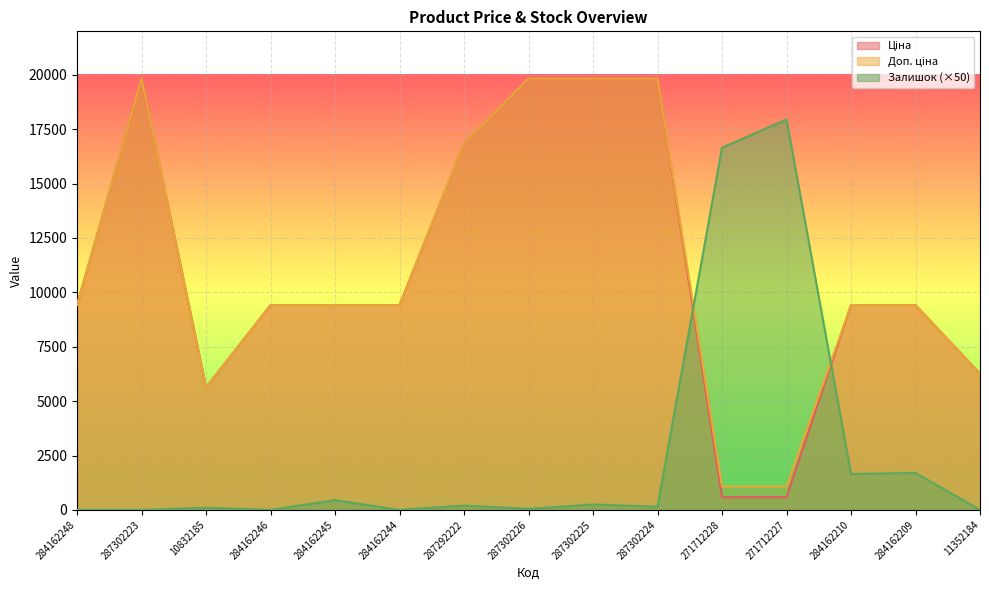

Reading left to right, list all the values displayed in this chart.

Ціна: 284162248=9416.9	287302223=19831.1	10832185=5636.0	284162246=9416.9	284162245=9416.9	284162244=9416.9	287292222=16863.2	287302226=19831.1	287302225=19831.1	287302224=19831.1	271712228=586.0	271712227=586.0	284162210=9416.9	284162209=9416.9	11352184=6266.7
Доп. ціна: 284162248=9416.9	287302223=19831.1	10832185=5636.0	284162246=9416.9	284162245=9416.9	284162244=9416.9	287292222=16863.2	287302226=19831.1	287302225=19831.1	287302224=19831.1	271712228=1074.5	271712227=1074.5	284162210=9416.9	284162209=9416.9	11352184=6266.7
Залишок: 284162248=0.0	287302223=0.0	10832185=100.0	284162246=0.0	284162245=450.0	284162244=0.0	287292222=200.0	287302226=50.0	287302225=250.0	287302224=150.0	271712228=16650.0	271712227=17950.0	284162210=1650.0	284162209=1700.0	11352184=0.0